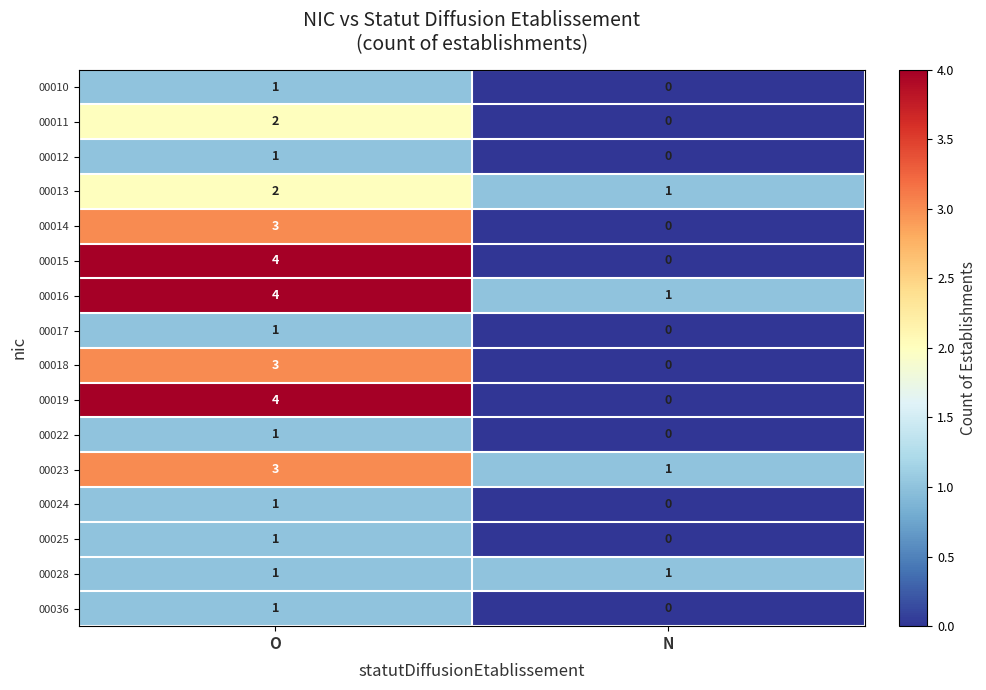

The value of 00016 at N is 2. True or false?

False